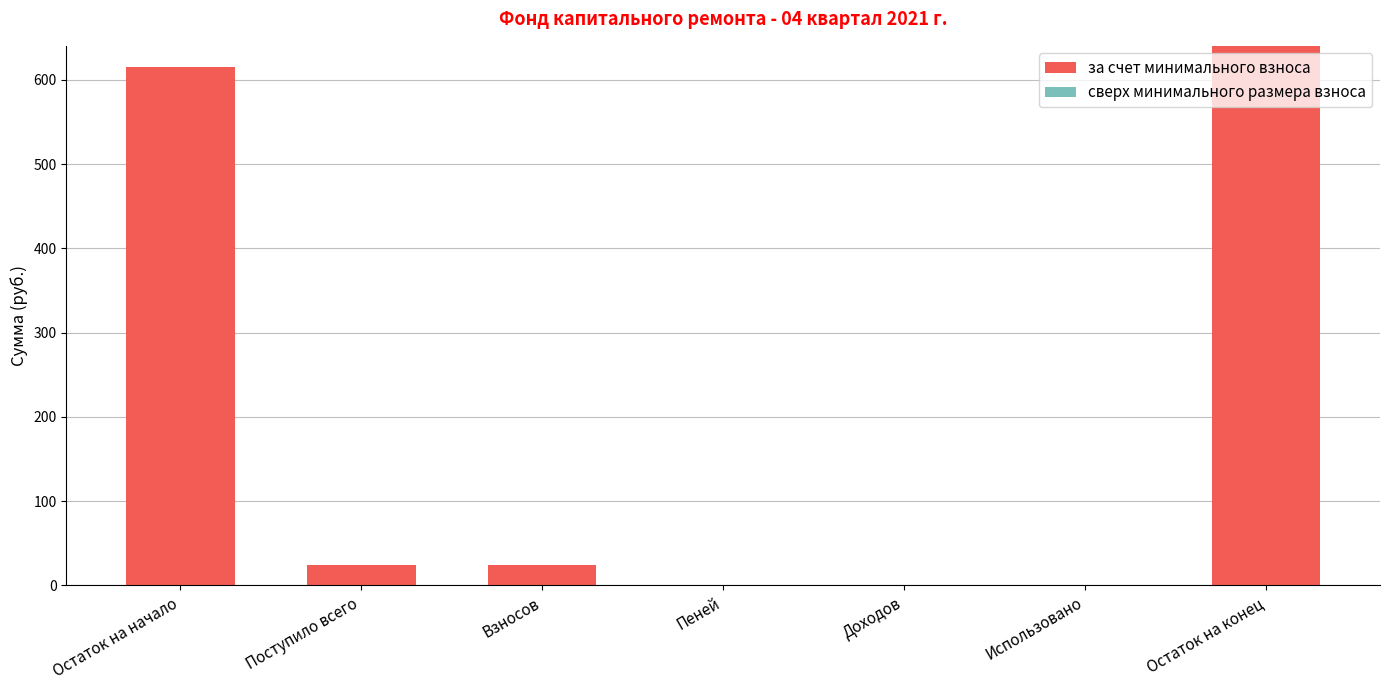

What is the sum of the values at Взносов and Остаток на конец?

665.3